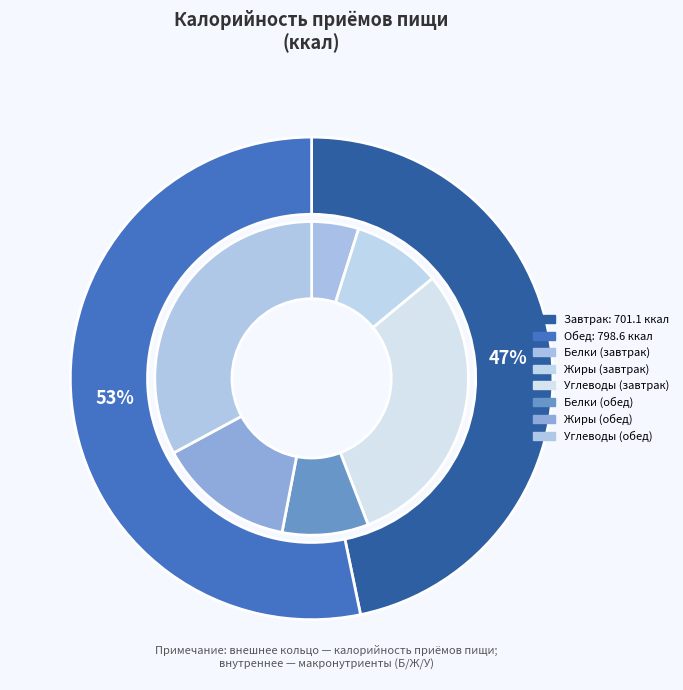

Is there any slice that represents more than half of the pie?

Yes